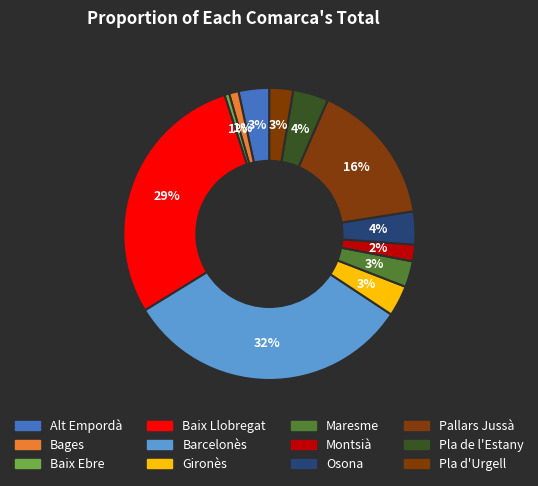

How many slices are in this pie chart?

12